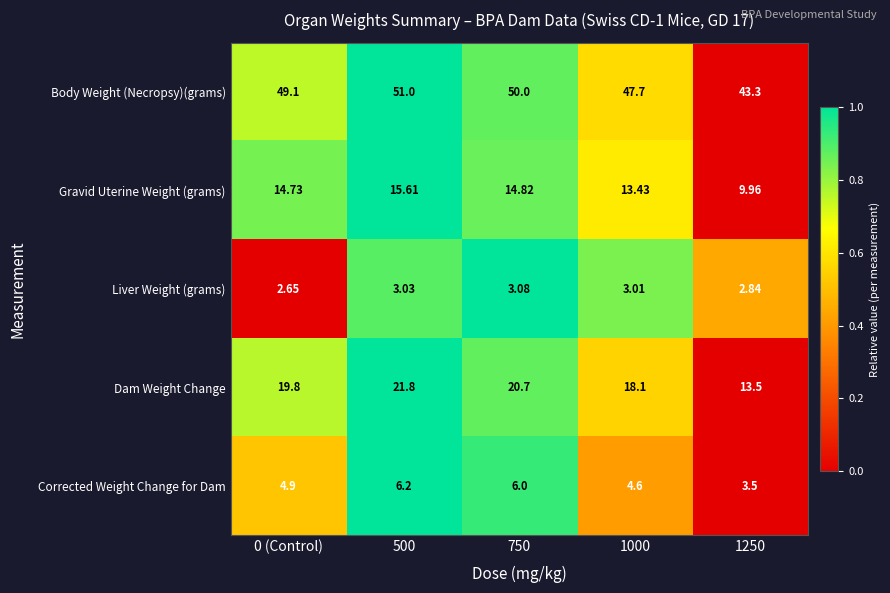

Count the number of data series in this chart.

5